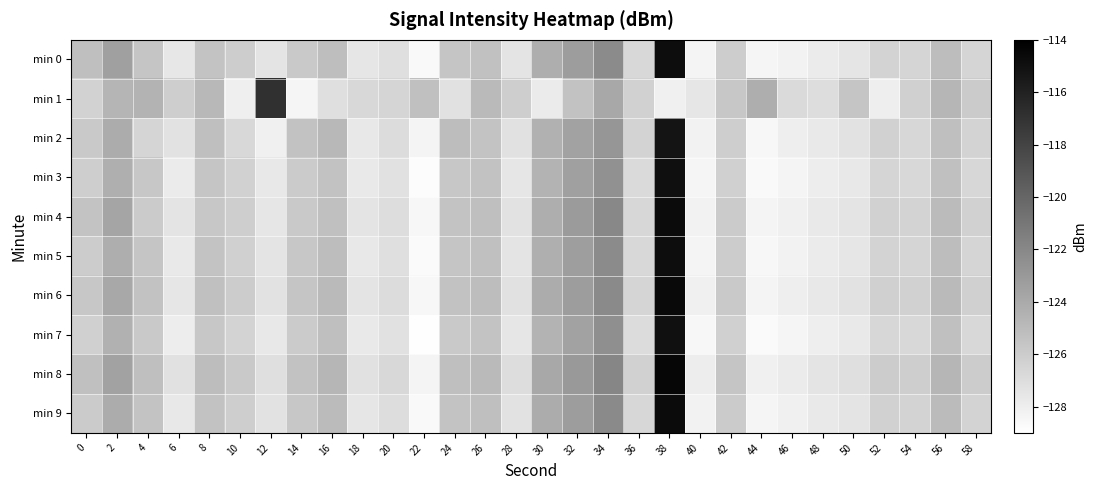

At 40, list the series in order from smallest to largest.

min 7, min 3, min 0, min 5, min 2, min 4, min 9, min 6, min 8, min 1